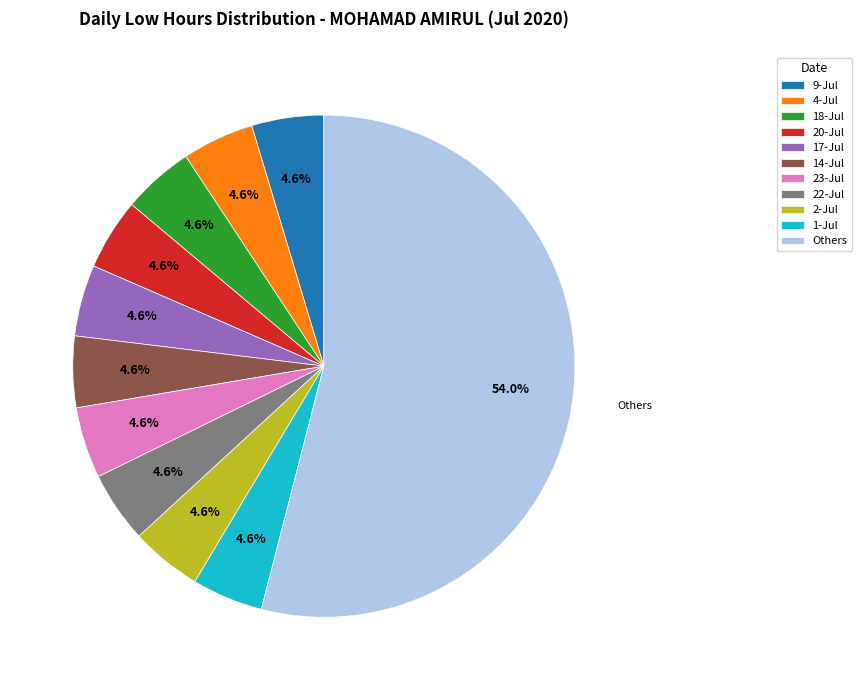

What is the majority slice?

Others